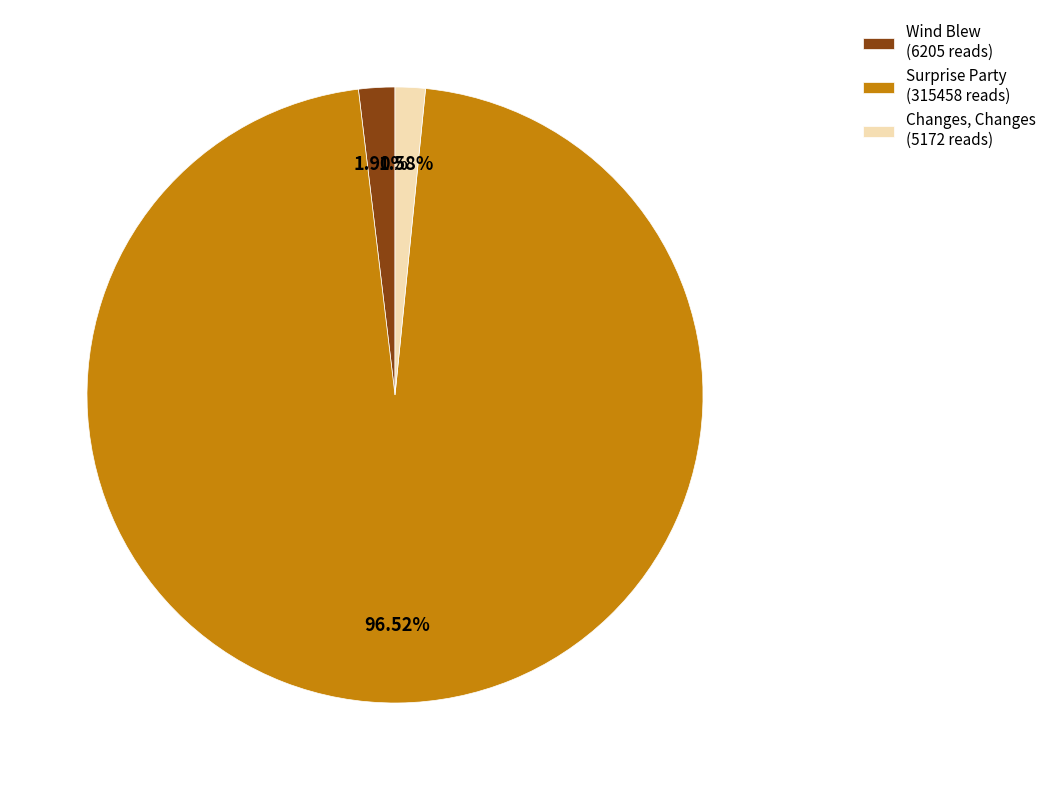

How many slices are in this pie chart?

3